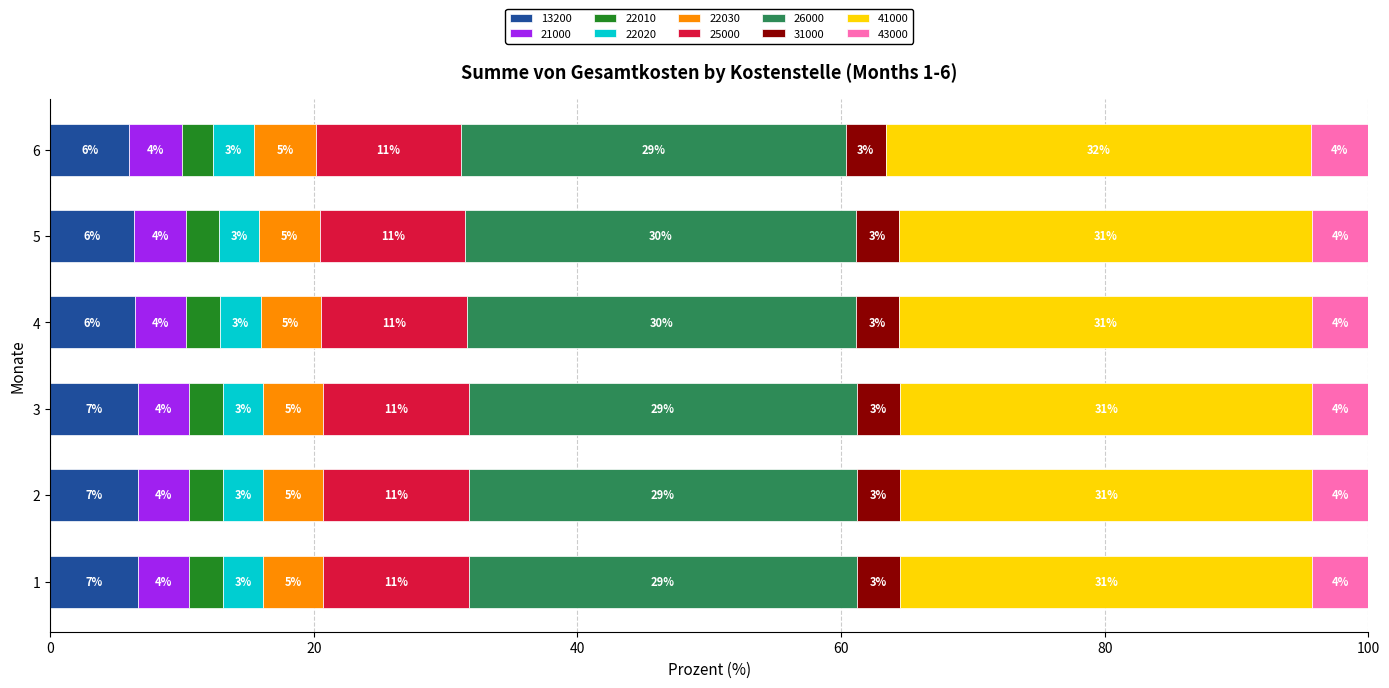

Where is 13200 nearest to the value 6?

6